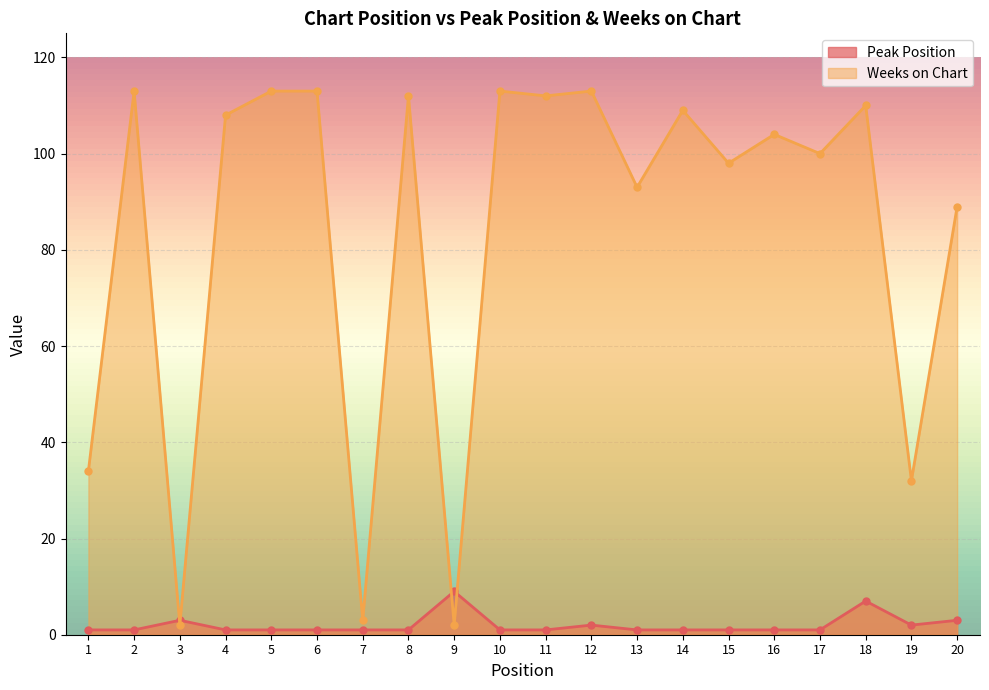

True or false: Weeks on Chart and Peak Position cross at least once.

True